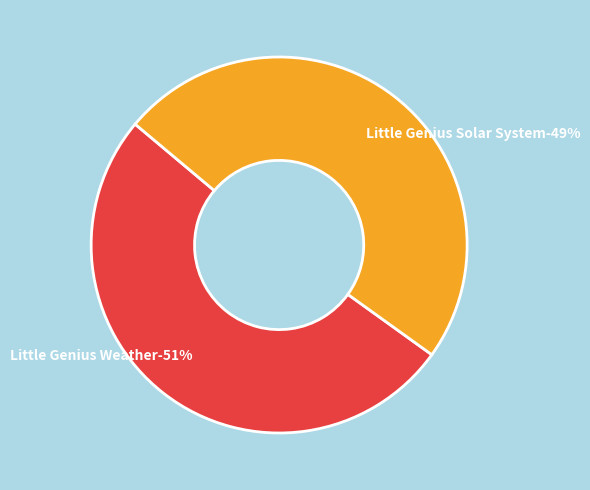

How much of the chart is everything except Little Genius Weather?

48.8%